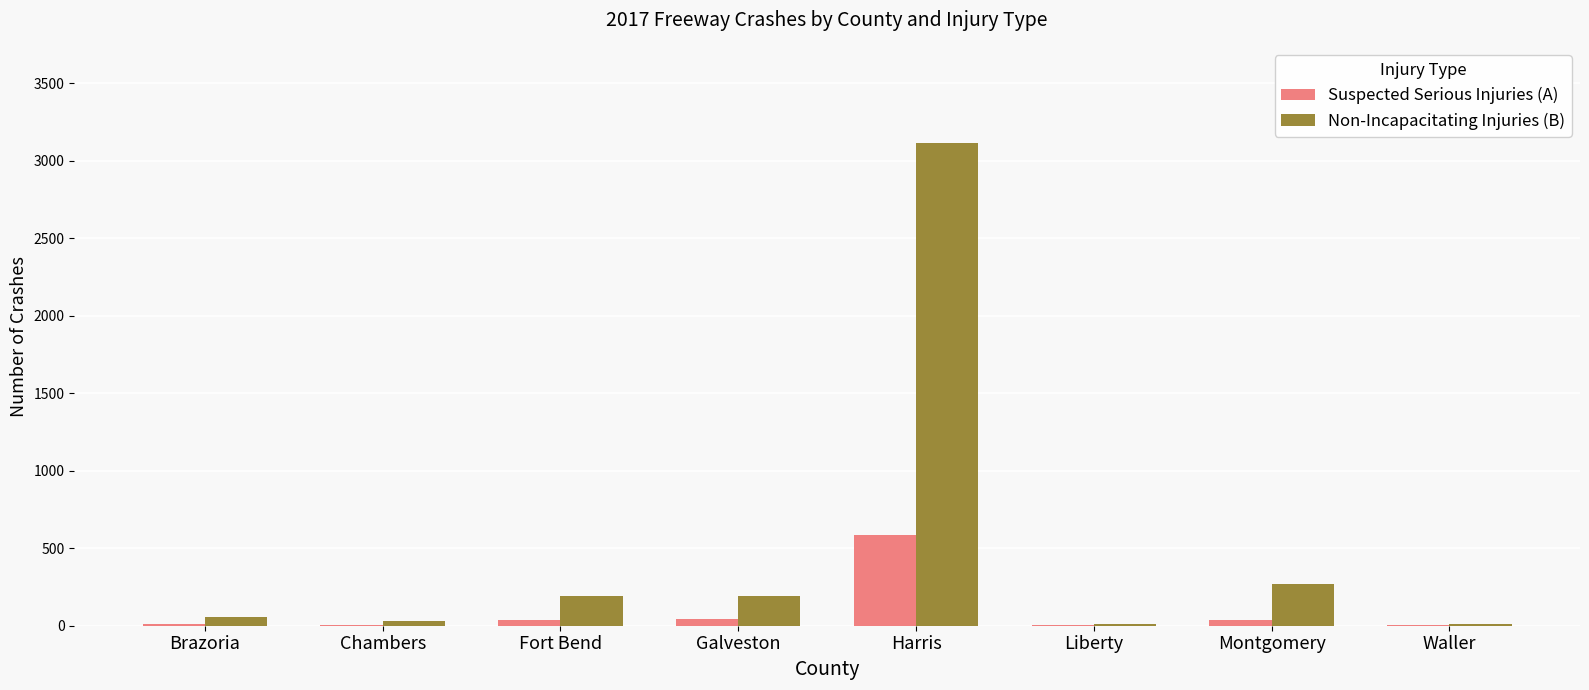

At which category does the chart reach its peak across all series?

Harris